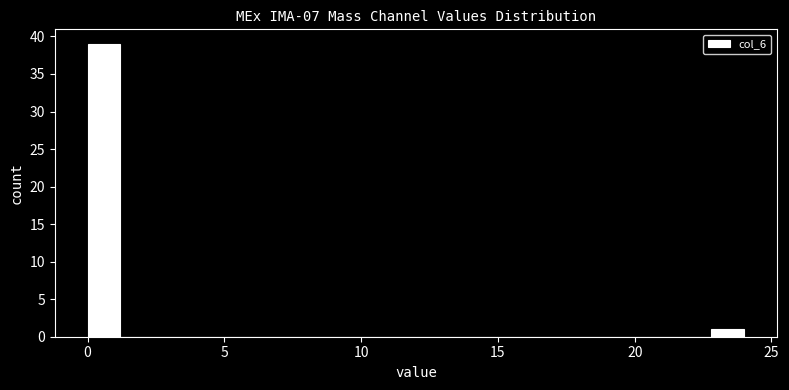

Read against the x-axis, roughly where is the centre of the tallest bar?

0.5